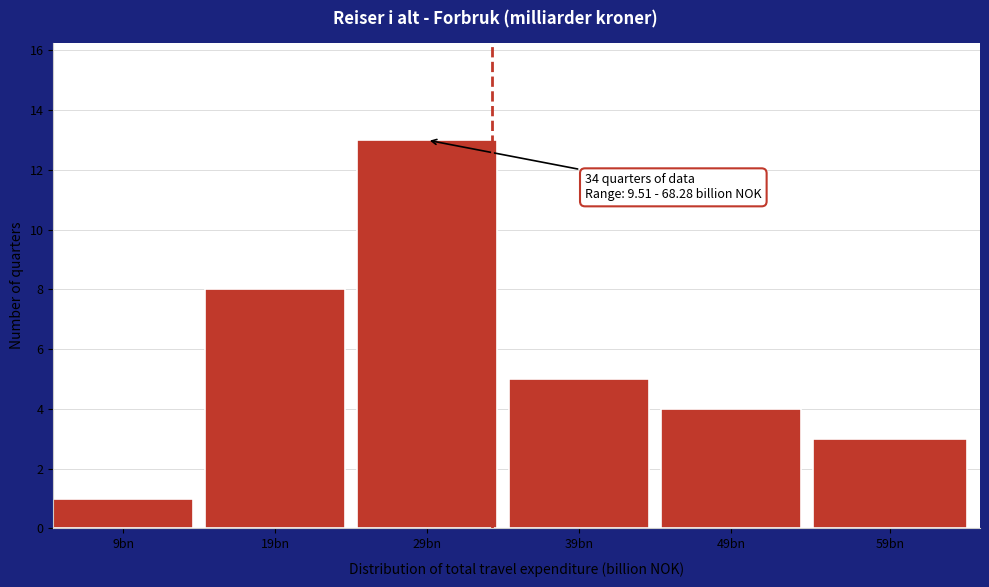

Reading right to left, list all the values displayed in this chart.

59bn=3	49bn=4	39bn=5	29bn=13	19bn=8	9bn=1